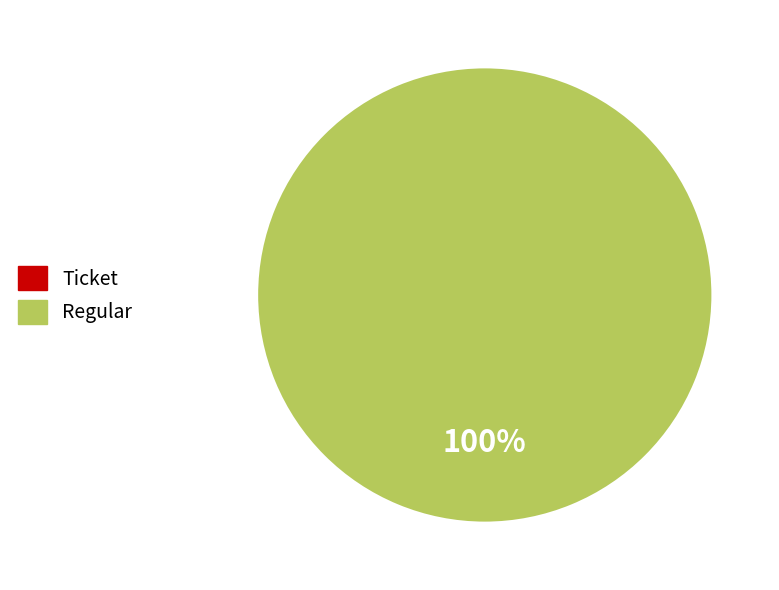

Between Regular (io_index=12) and Ticket (io_index=0), which is larger?

Regular (io_index=12)